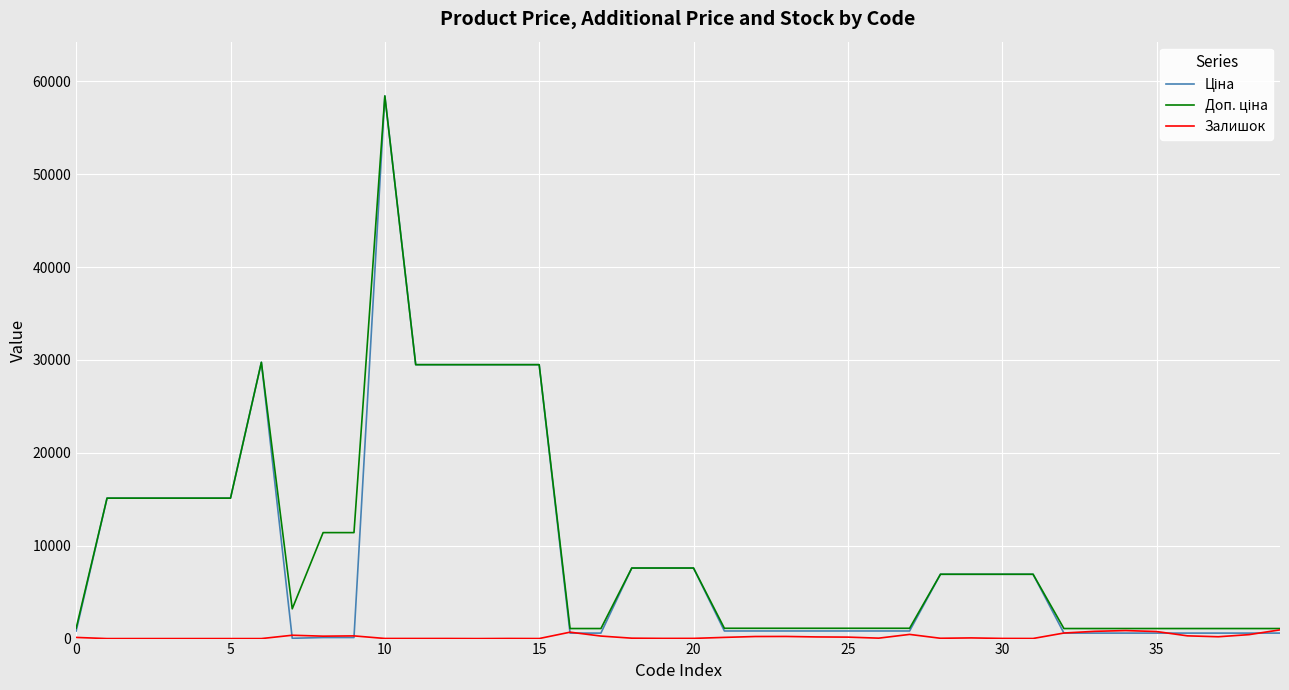

What is the greatest value displayed?

58426.5